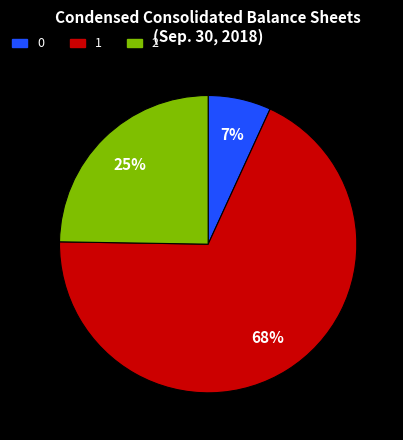

Is there any slice that represents more than half of the pie?

Yes